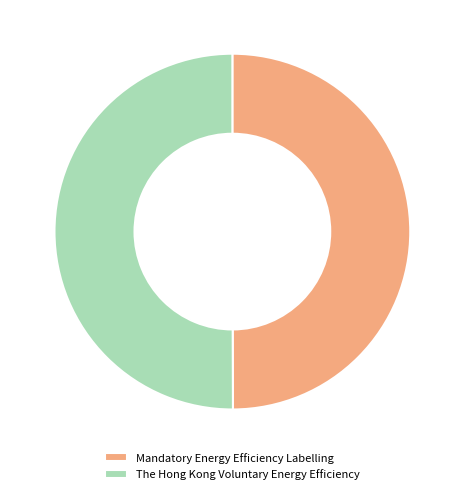

What is the ratio of the value at Mandatory Energy Efficiency Labelling to the value at The Hong Kong Voluntary Energy Efficiency?

1.0